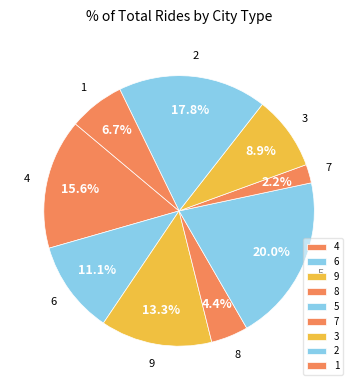

To the nearest percent, what is the difference between the 7 and 4 slice percentages?

13%